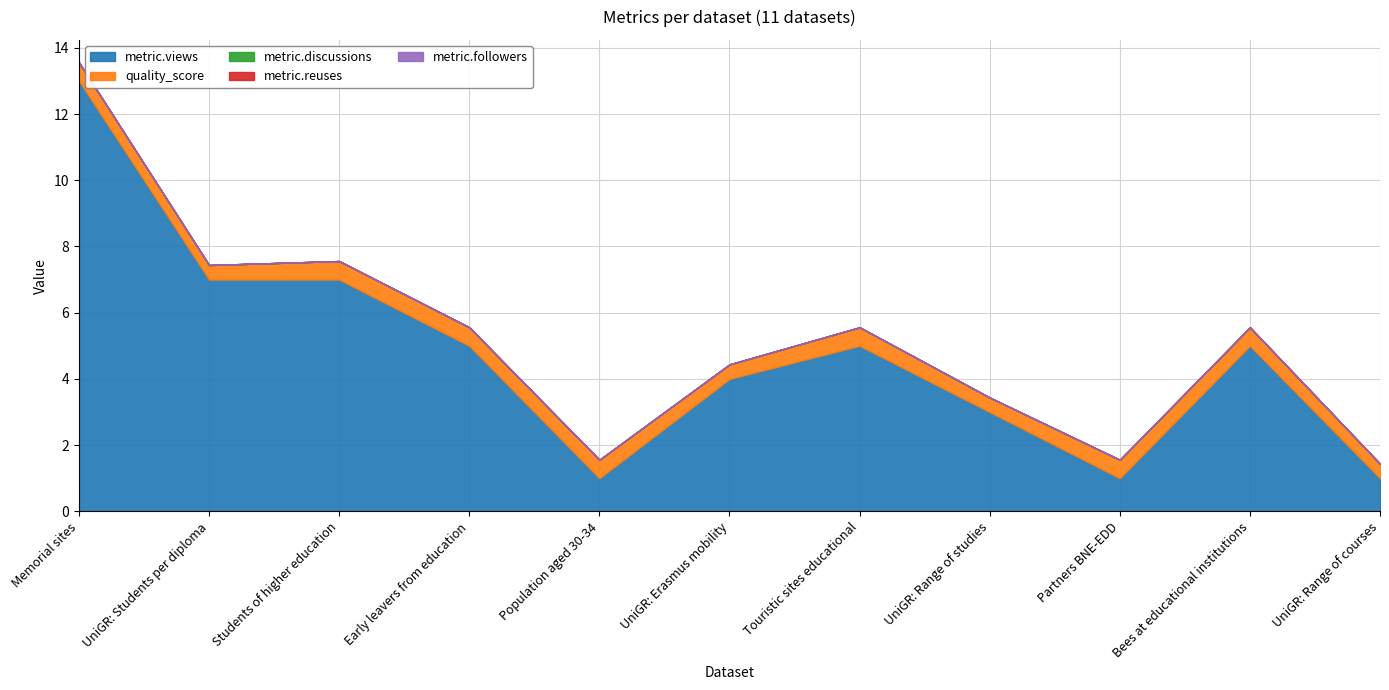

What is the difference between the maximum and minimum values in the quality_score series?

0.1